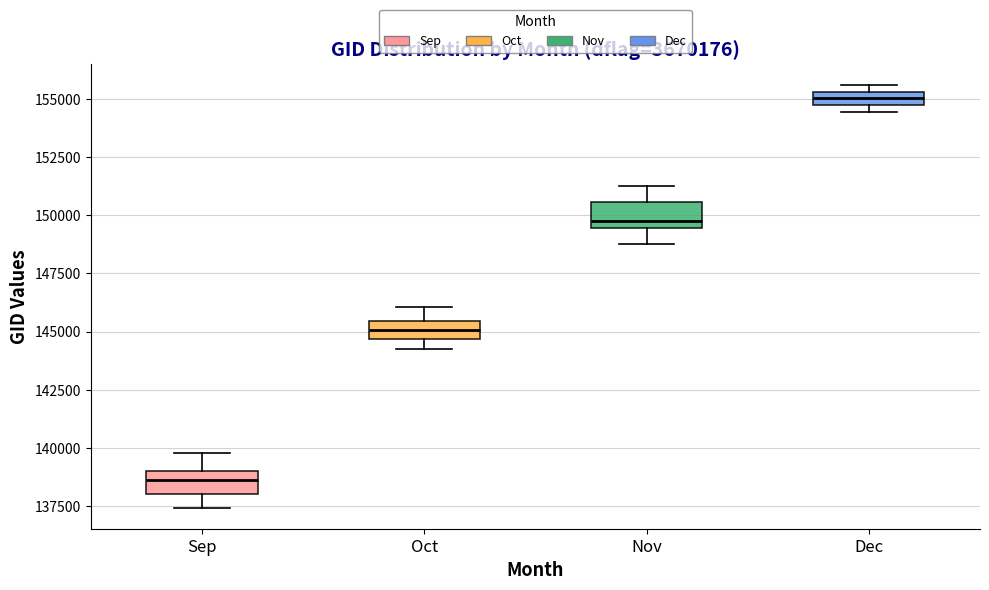

Where is the lower edge of the box for Sep on the y-axis? The values are not printed on the chart, so give them approximately, as read against the axis.

138000